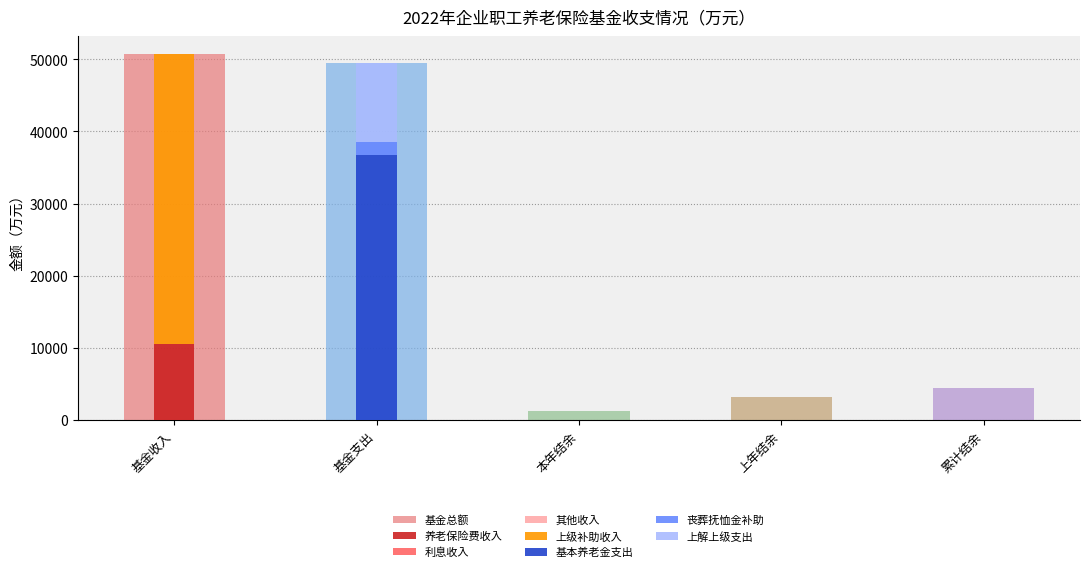

What is the label of the 1st bar from the right?

累计结余